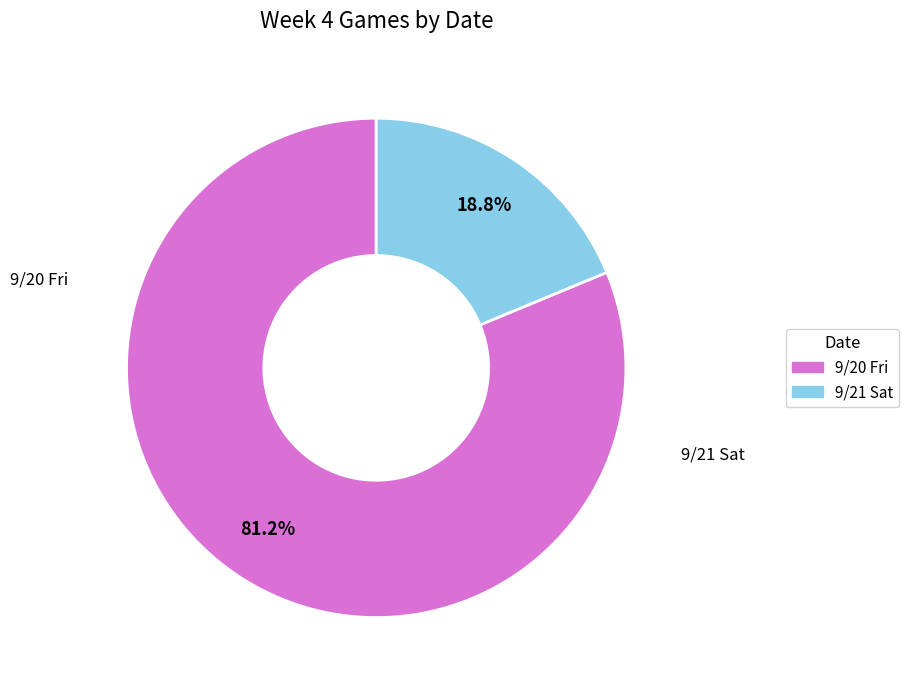

To the nearest percent, what portion does 9/21 Sat represent?

19%